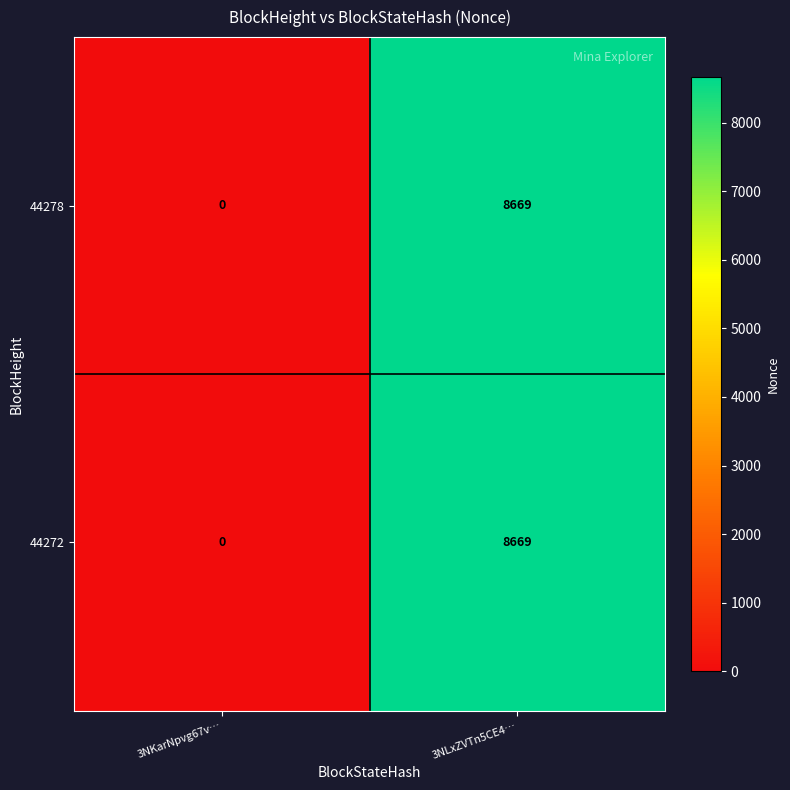

What is the sum of the 44272 values at 3NLxZVTn5CE4… and 3NKarNpvg67v…?

8669